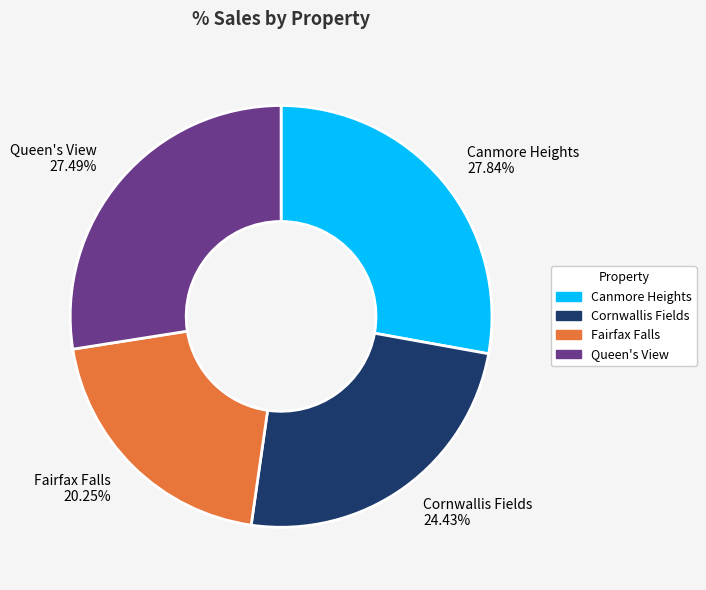

To the nearest percent, what is the combined percentage of Cornwallis Fields and Canmore Heights?

52%